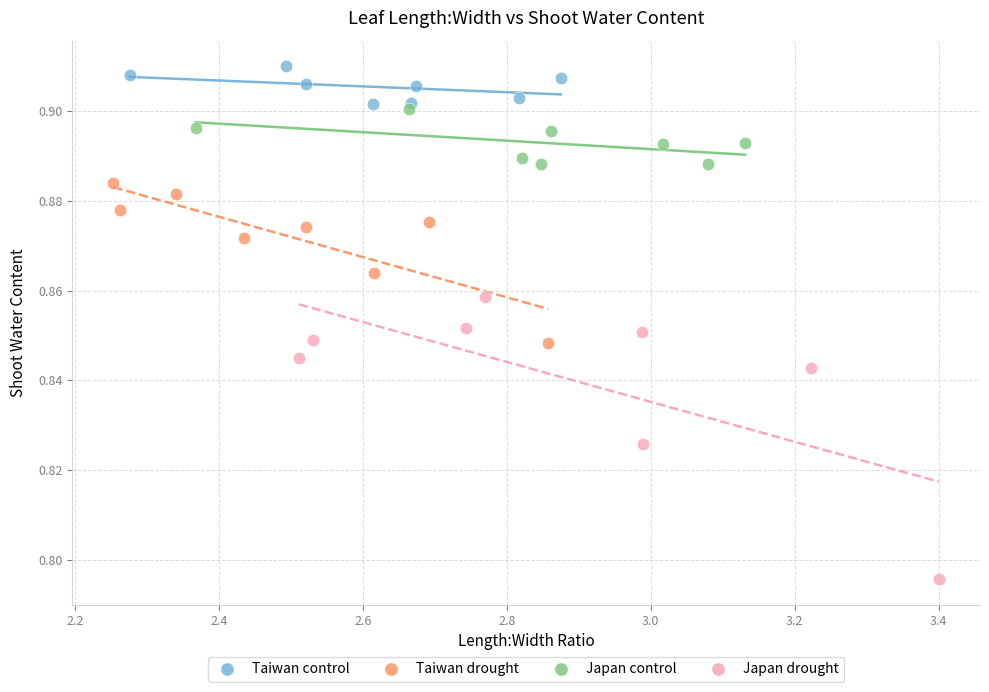

Which series contains the highest Y value?

Taiwan control